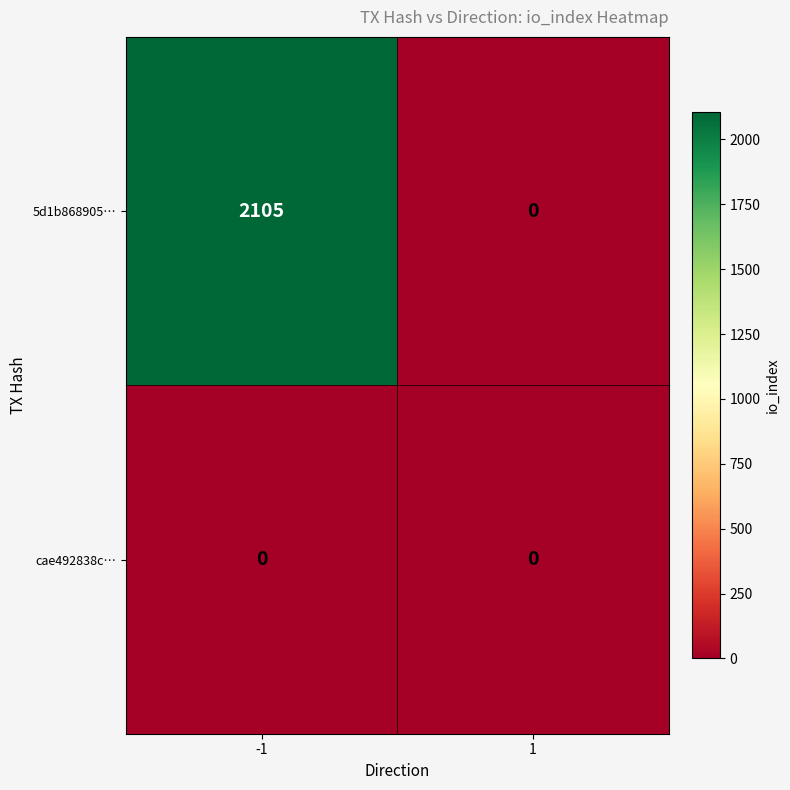

What is the greatest value displayed?

2105